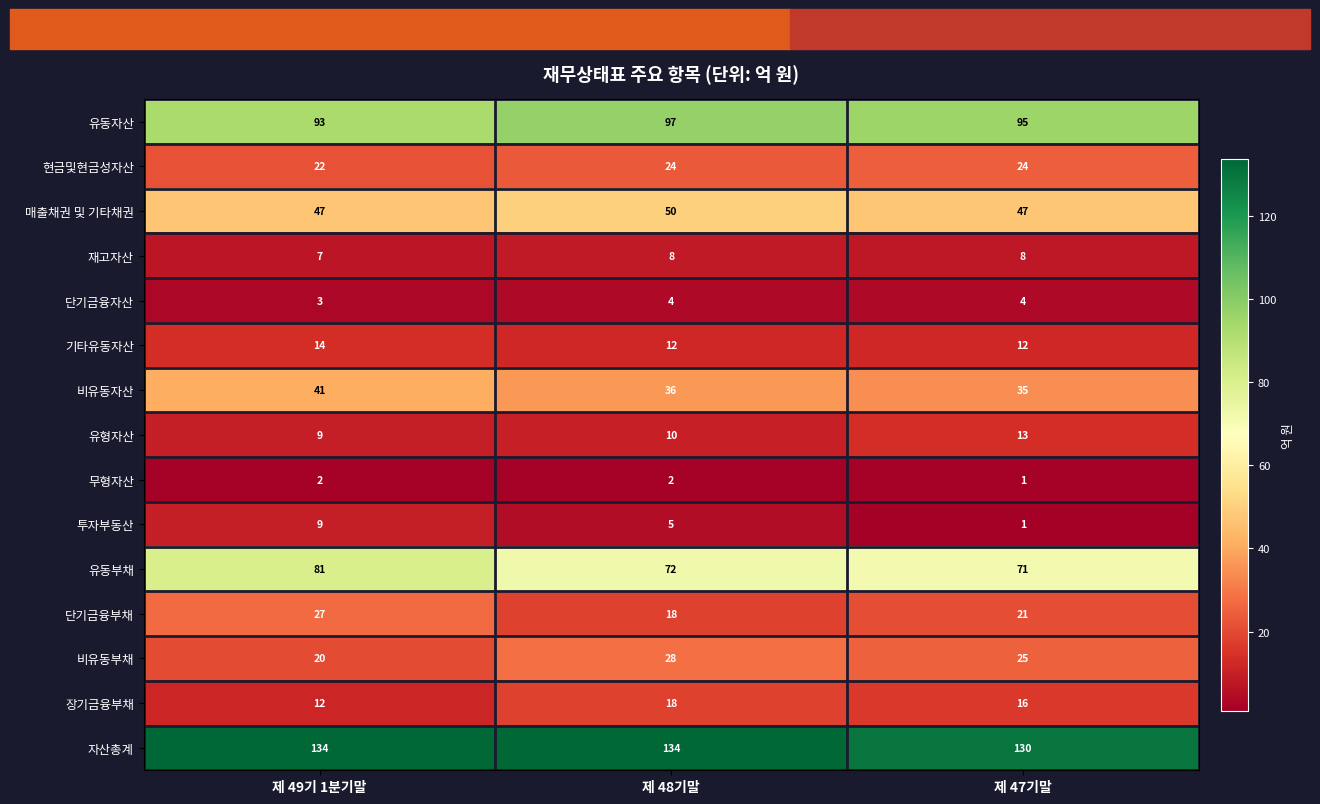

At which label is 유동자산 closest to 95?

제 47기말